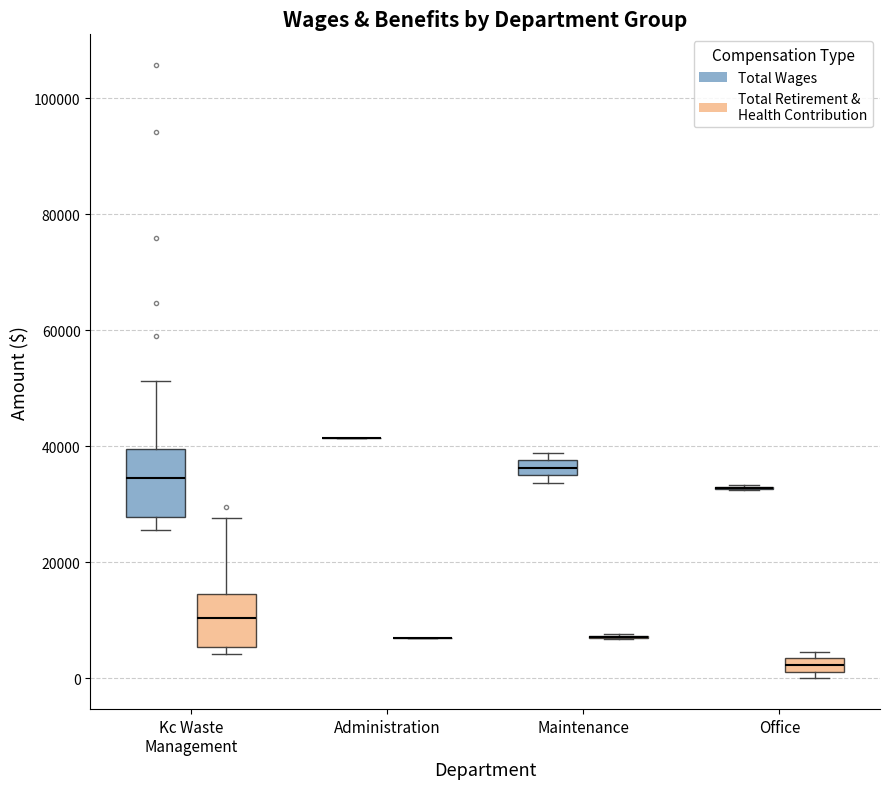

Comparing the boxes themselves (not the whiskers), which one is the tallest?

Kc Waste Management (Total Wages)